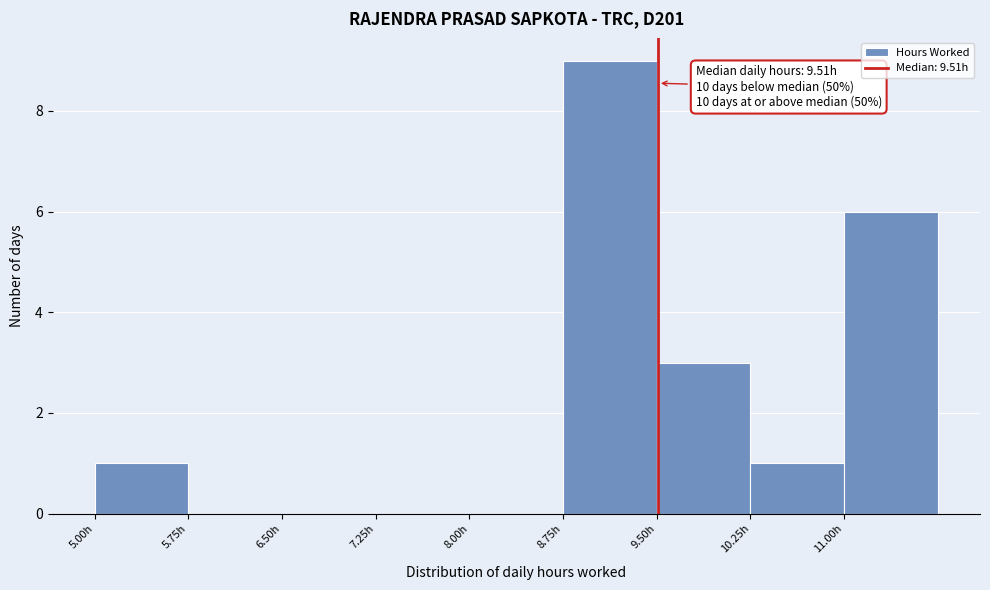

Over which range of the x-axis is the bar tallest?

8.75 to 9.50